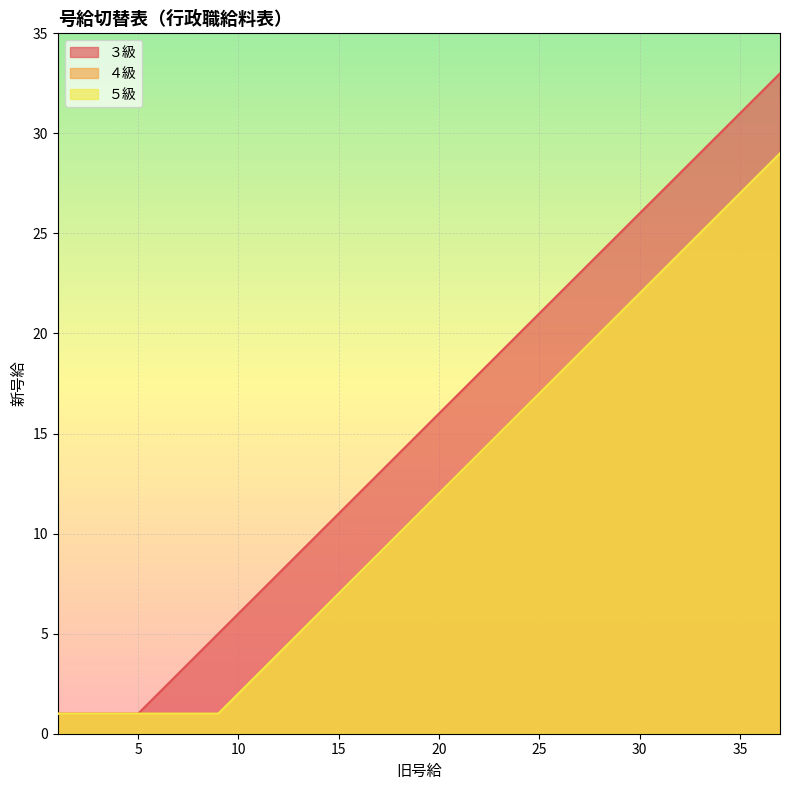

True or false: ４級 and ５級 intersect in this chart.

False